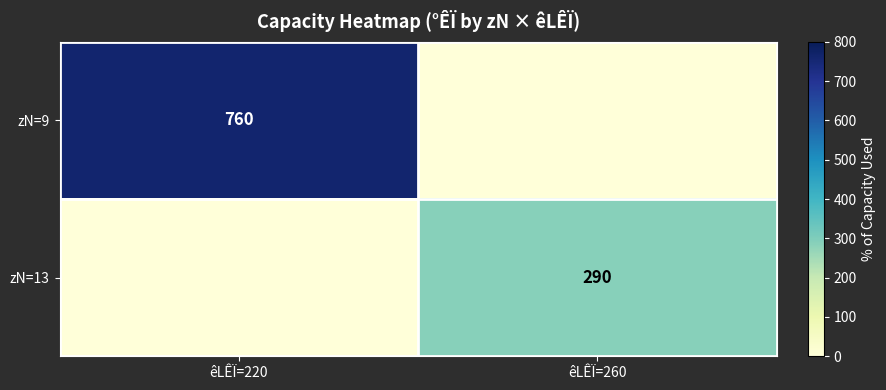

The zN=9 series shows 760 at êLÊÏ=220. True or false?

True